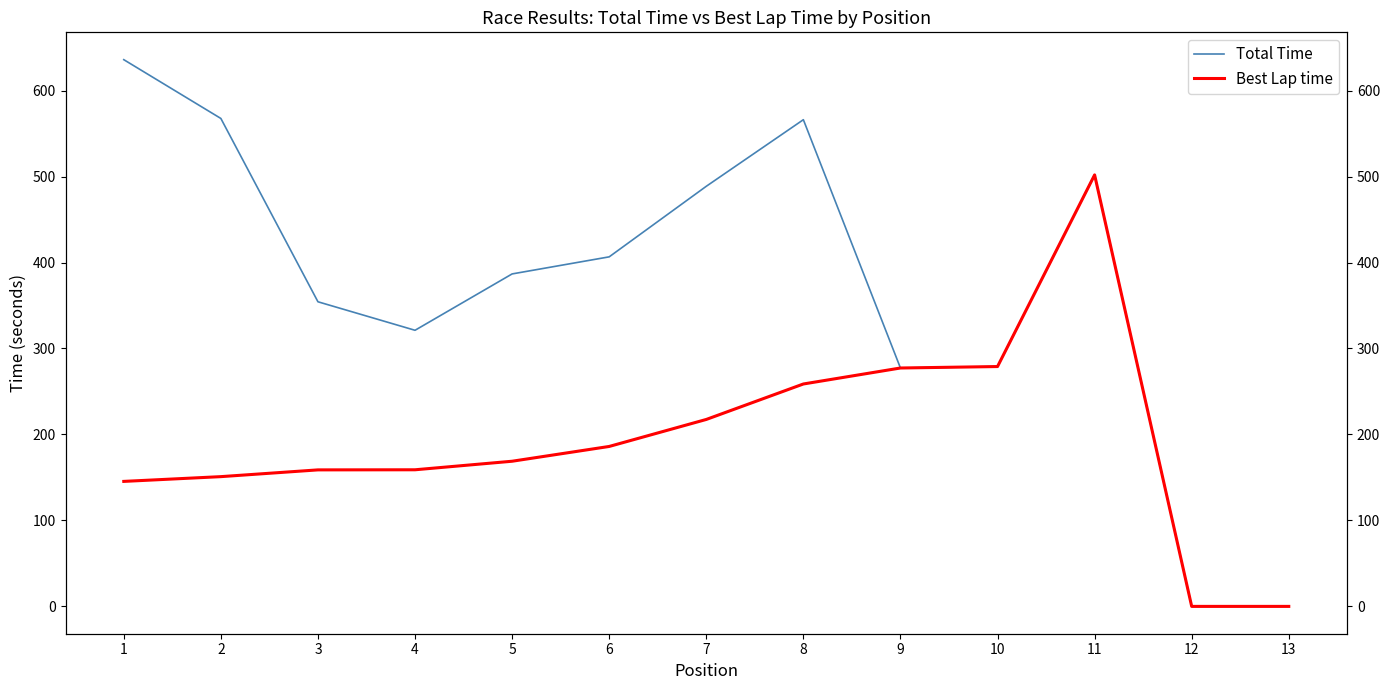

The value of Total Time at 12 is 406.4. True or false?

False